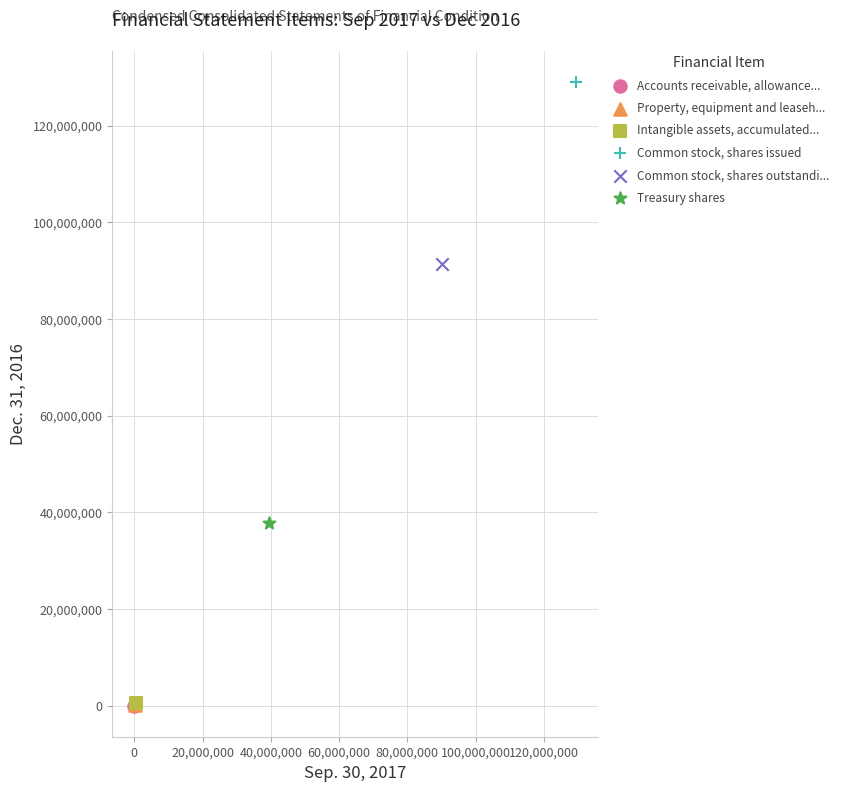

Which series reaches the maximum Y coordinate?

Common stock, shares issued